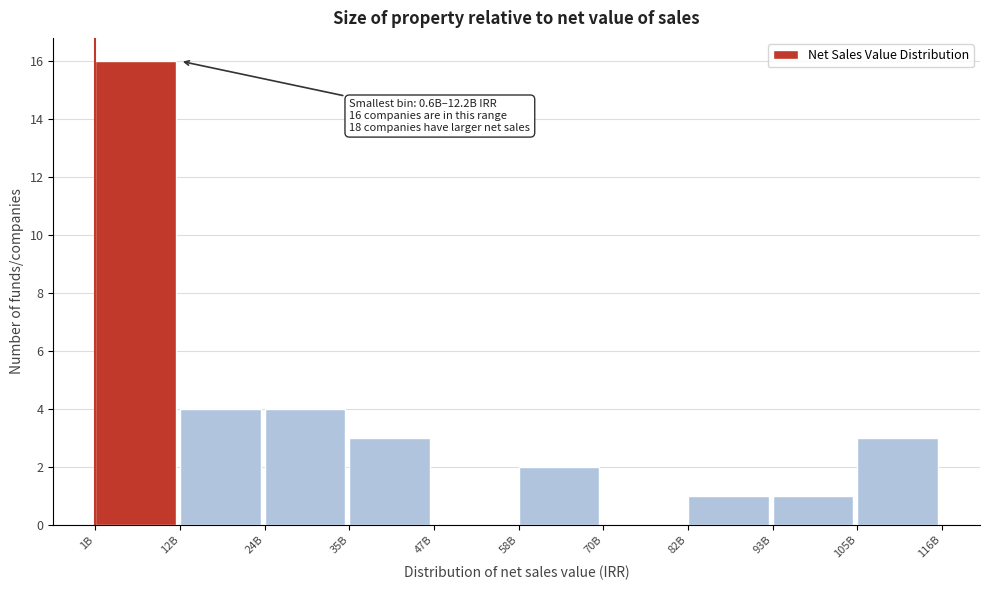

Reading left to right, what are all the values shown in this chart?

1B=16	12B=4	24B=4	35B=3	47B=0	58B=2	70B=0	82B=1	93B=1	105B=3